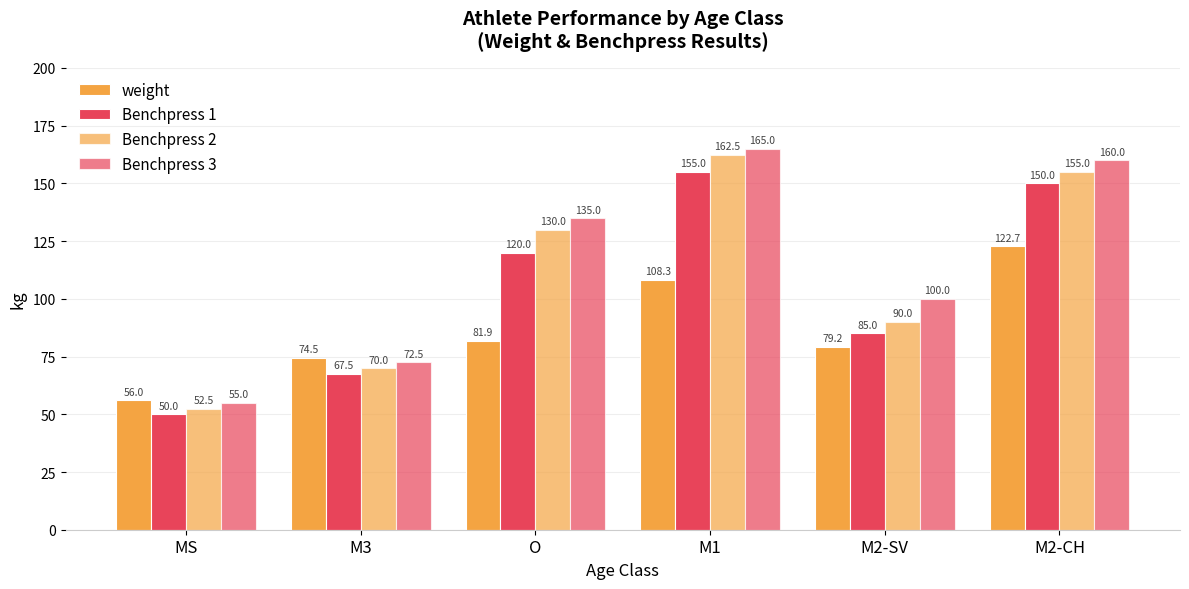

What is the sum of all Benchpress 2 values?

660.0